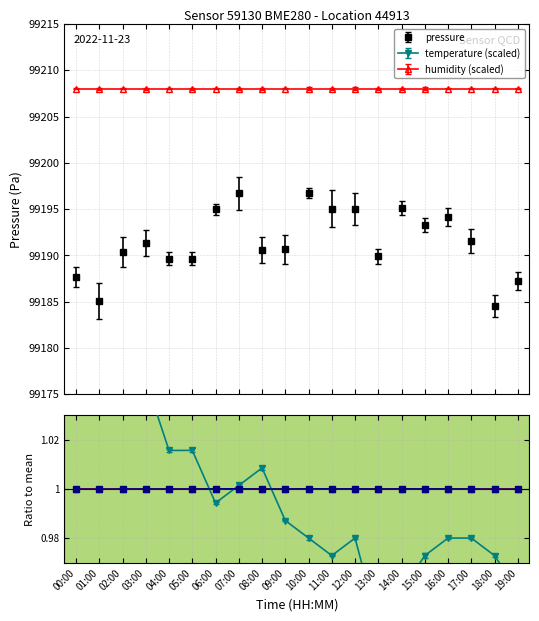

True or false: pressure has more than 1 interior local peaks.

True